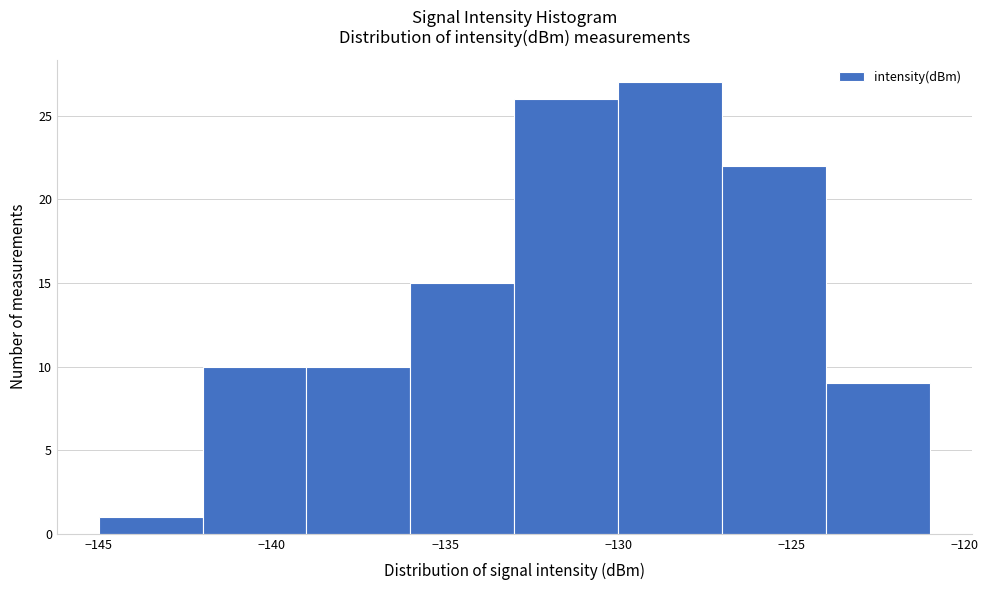

Reading left to right, transcribe this chart: for each bar, give the range it covers on the x-axis and its height. The values are not printed on the chart, so give them approximately, as read against the axis.

-145 to -142: 1
-142 to -139: 10
-139 to -136: 10
-136 to -133: 15
-133 to -130: 26
-130 to -127: 27
-127 to -124: 22
-124 to -121: 9